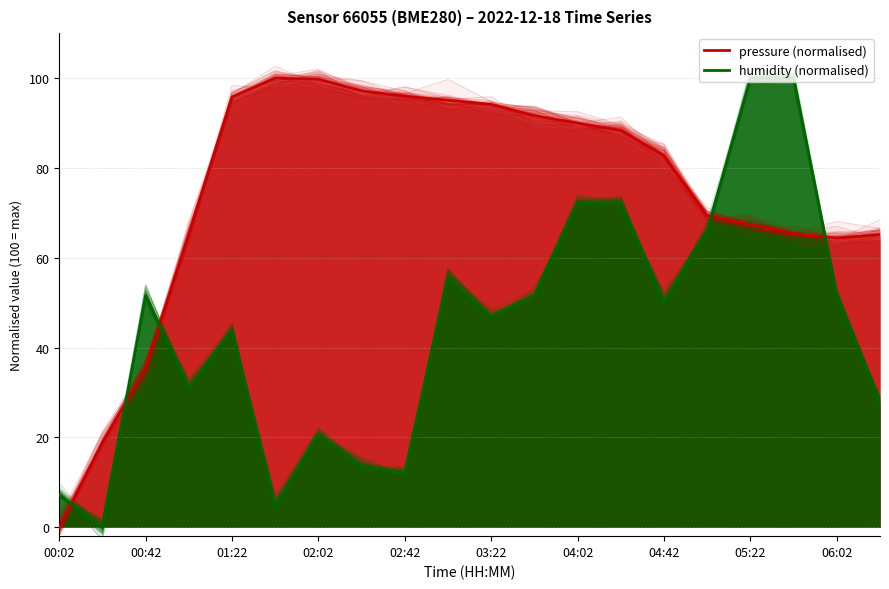

What is the difference between the maximum and minimum values in the pressure (normalised) series?

100.0